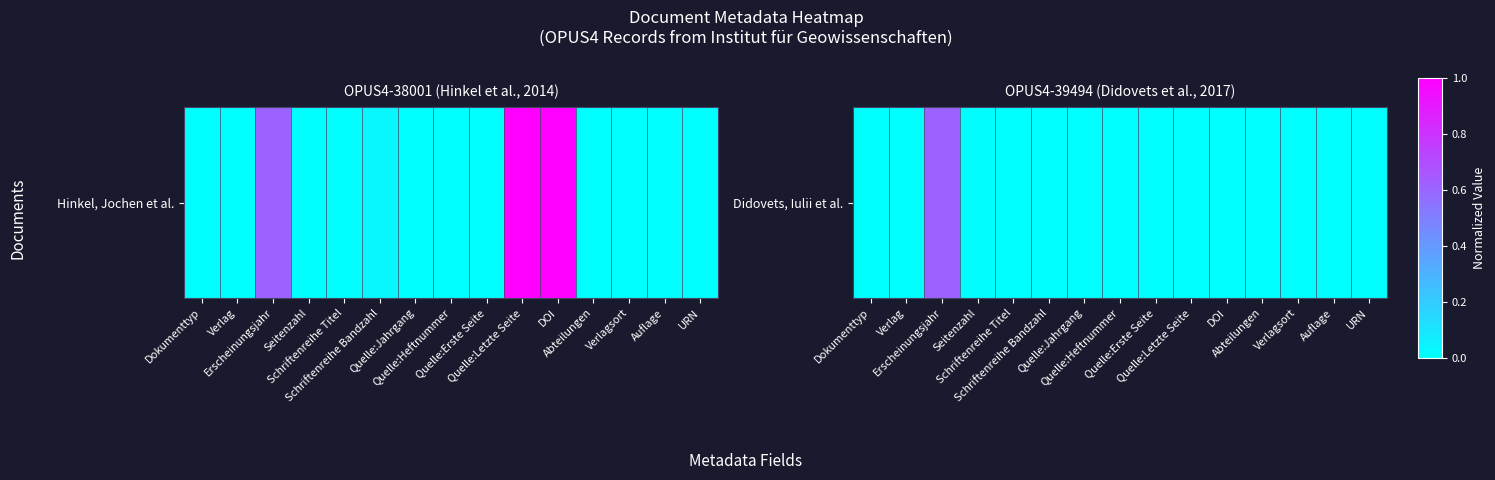

List the labels in order of value, smallest first.

Quelle:Erste Seite, Quelle:Letzte Seite, DOI, Auflage, URN, Dokumenttyp, Verlag, Schriftenreihe Titel, Quelle:Jahrgang, Abteilungen, Verlagsort, Quelle:Heftnummer, Schriftenreihe Bandzahl, Seitenzahl, Erscheinungsjahr